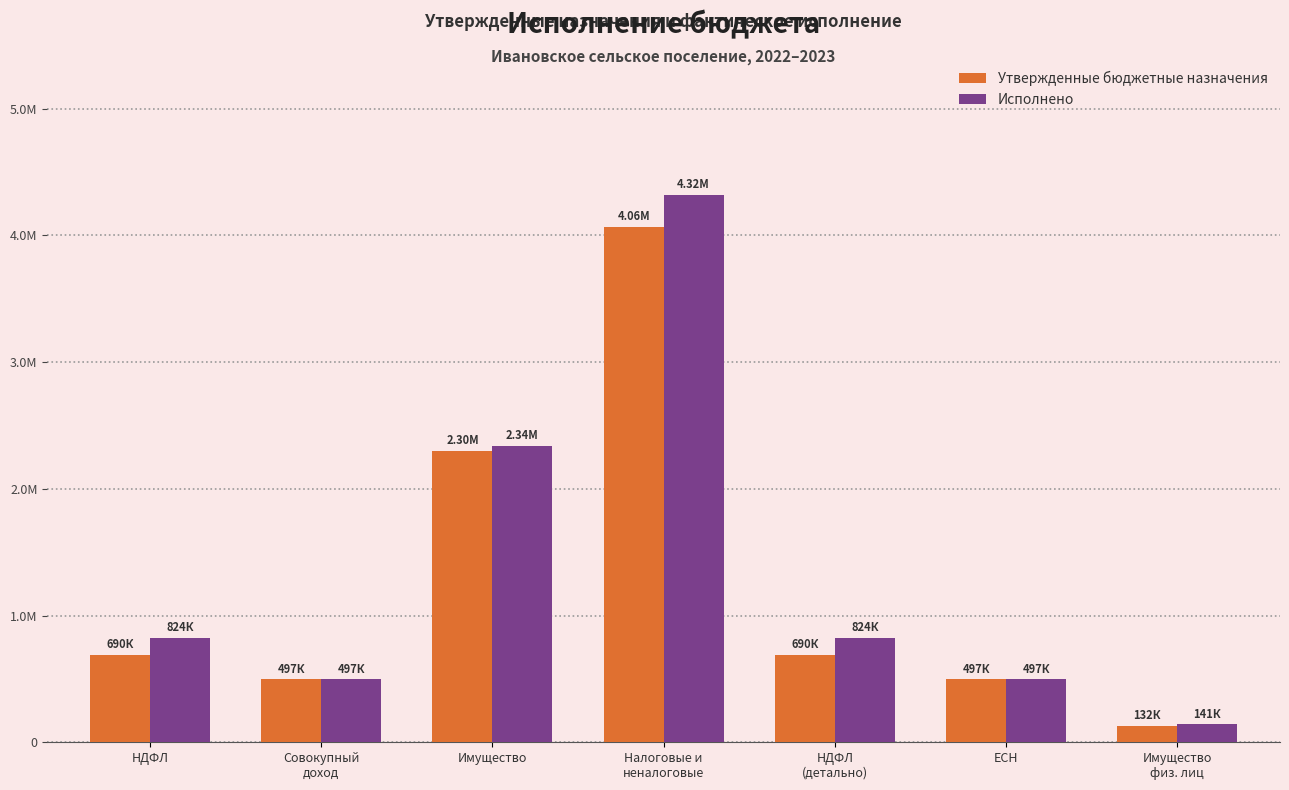

Which series has the largest total across all categories?

Исполнено